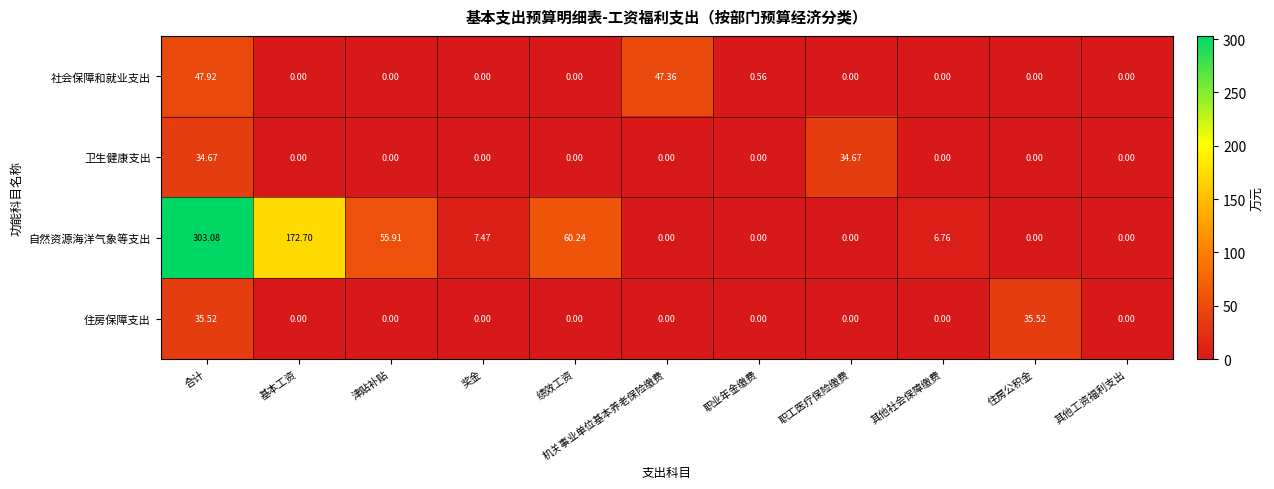

Where does the 自然资源海洋气象等支出 series first go above 6?

合计